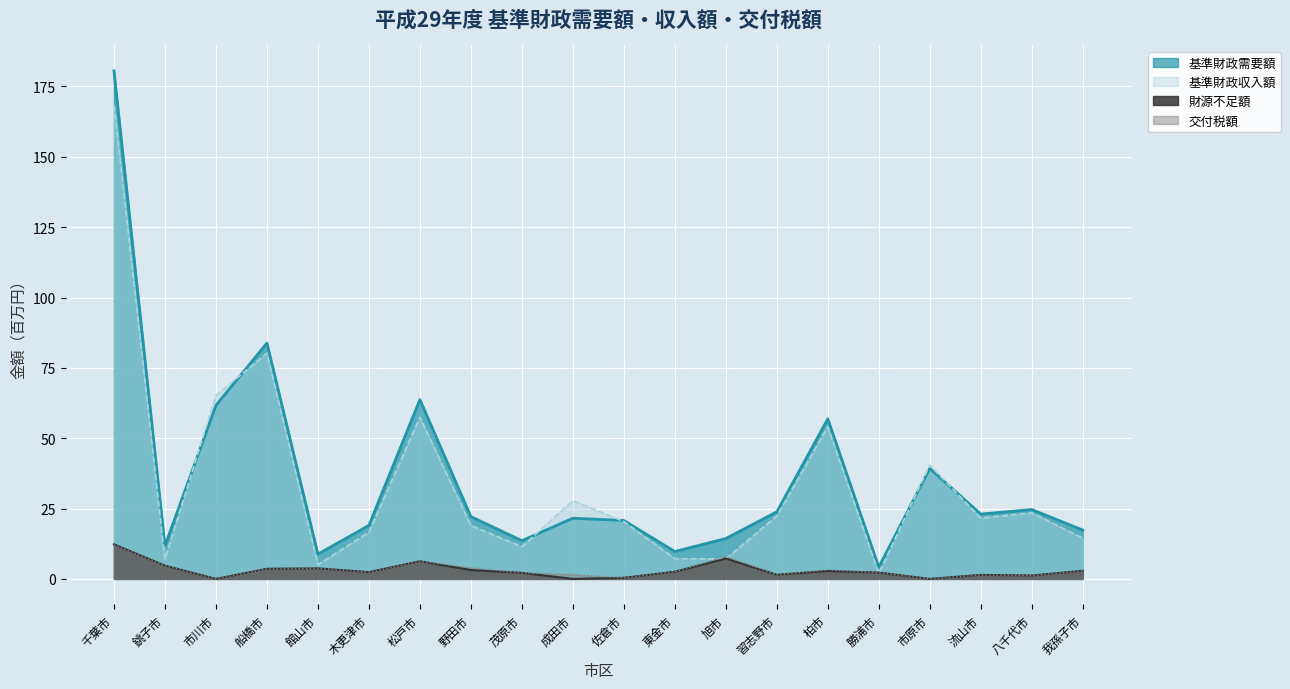

What is the label of the 18th point from the right?

市川市